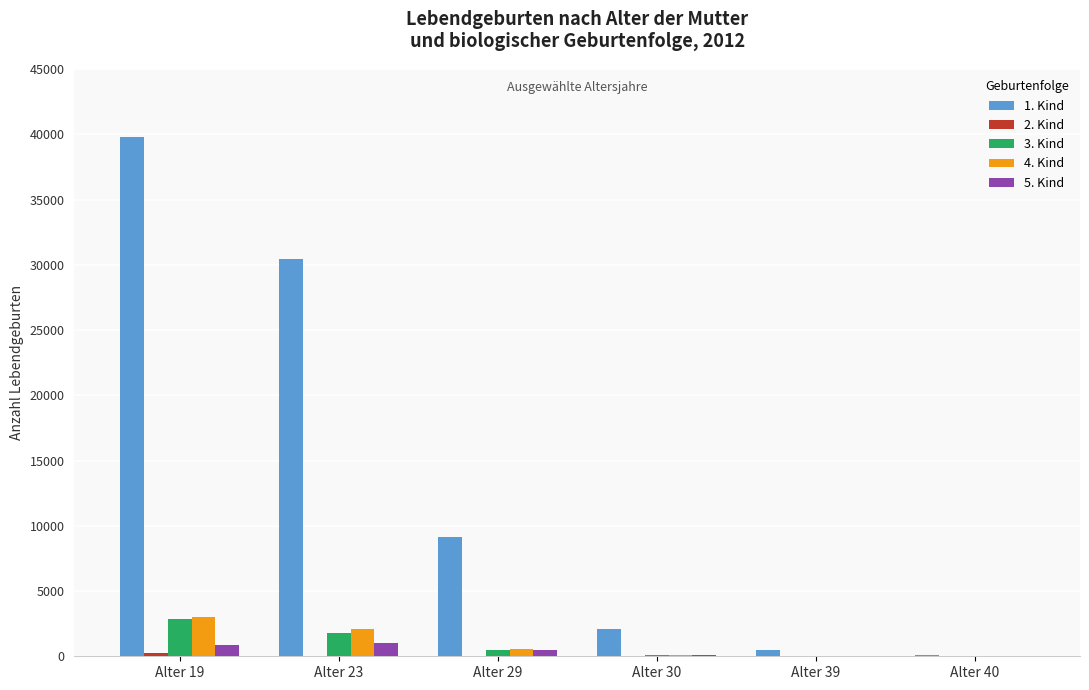

Does the chart contain stacked bars?

No